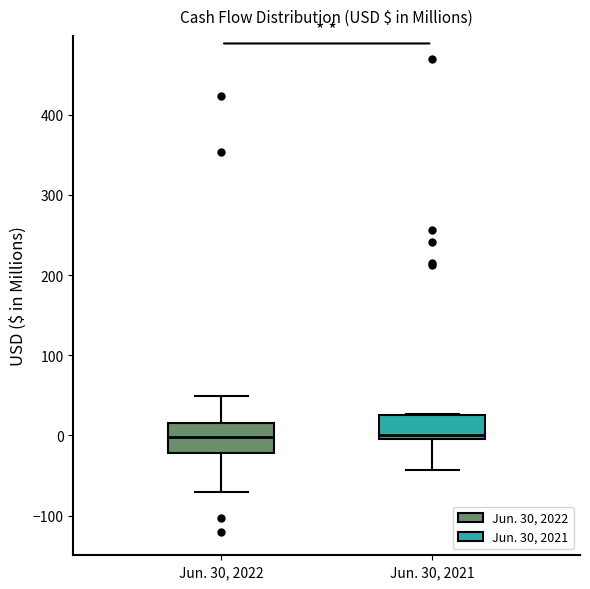

Reading left to right, read every box against the y-axis: the position of its median line, the range the box covers, and the ends of its whiskers. The values are not printed on the chart, so give them approximately, as read against the axis.

Jun. 30, 2022: median 0, box -20 to 20, whiskers -70 to 50
Jun. 30, 2021: median 0 (just above the box's lower edge), box 0 to 30, whiskers -40 to 30